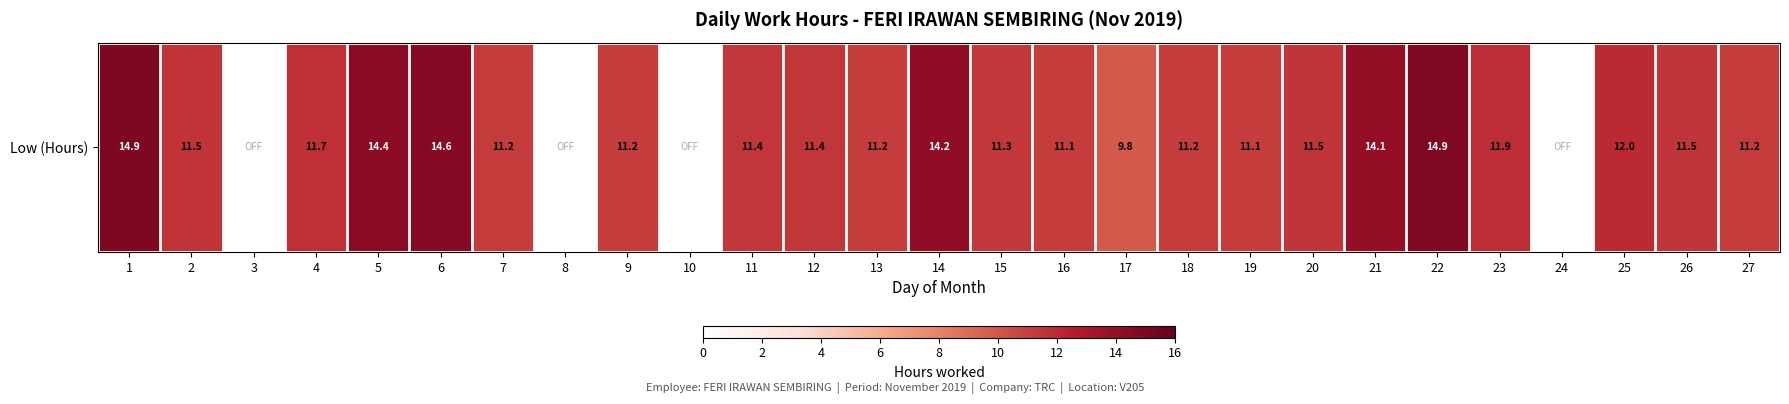

What is the change in value from 5 to 24?

-14.4